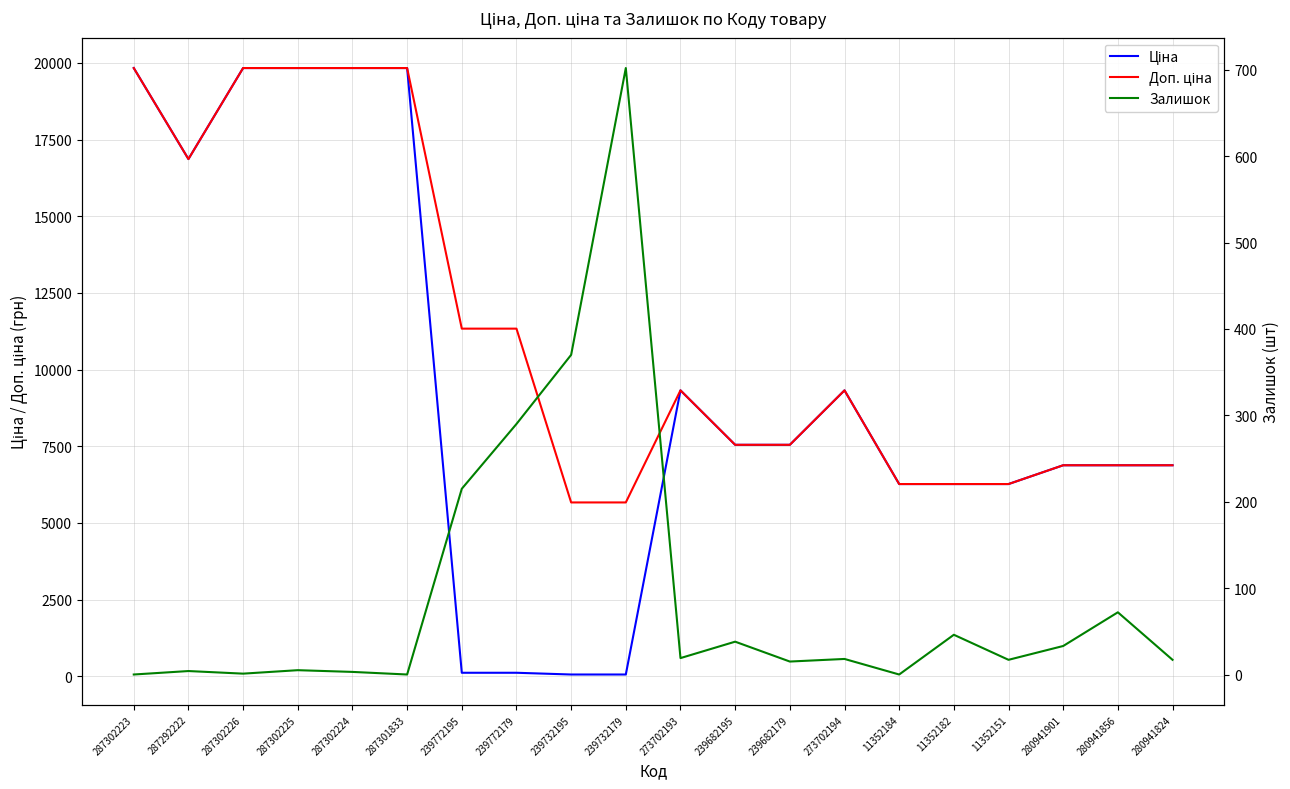

Does the chart display data point markers on the line(s)?

No